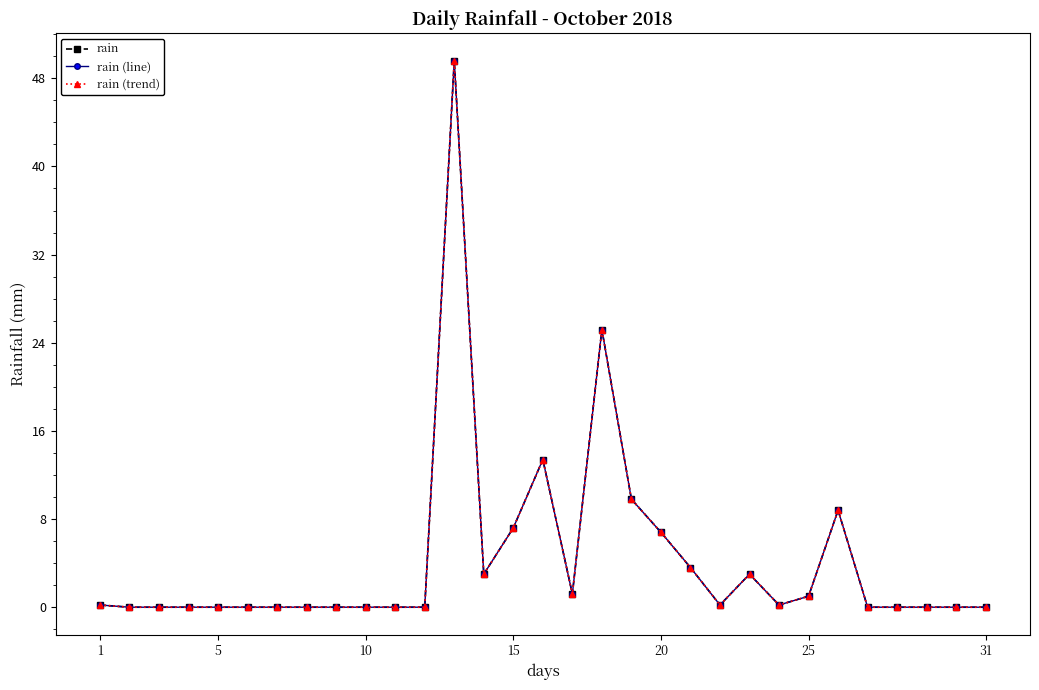

True or false: rain (trend) and rain (line) intersect in this chart.

False